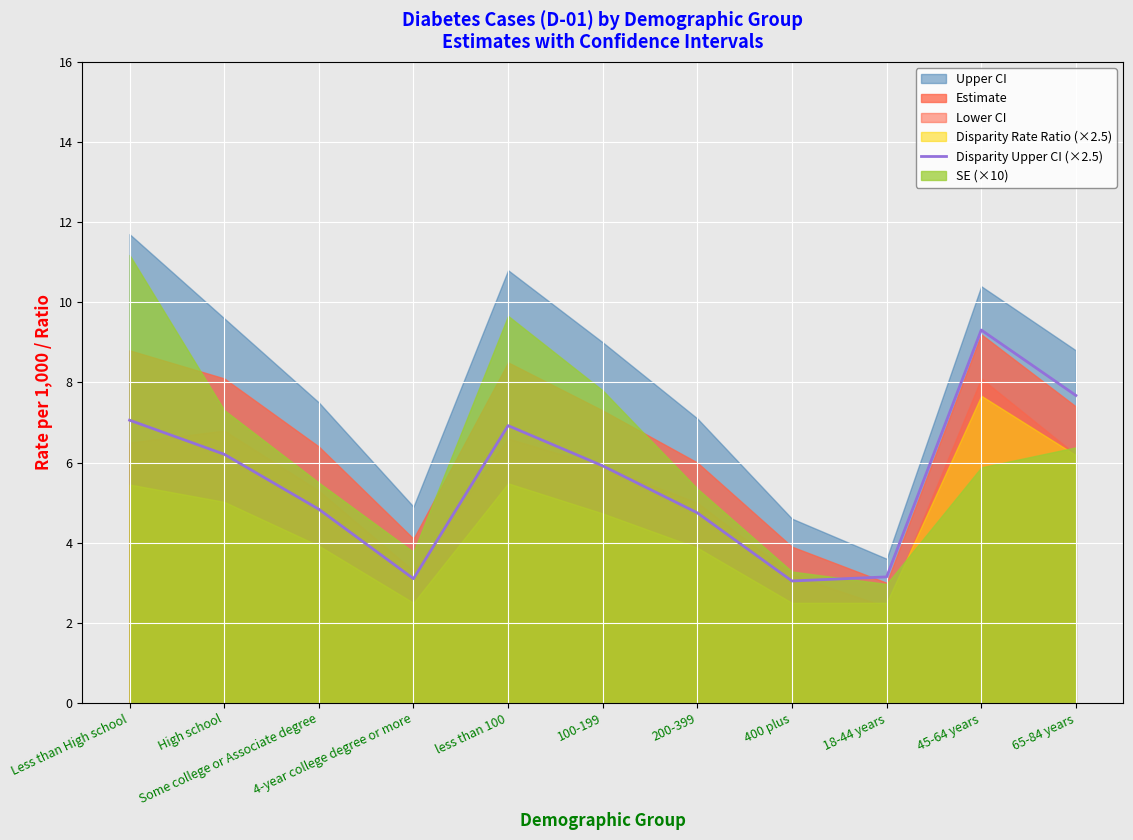

How many values are below 5?

5